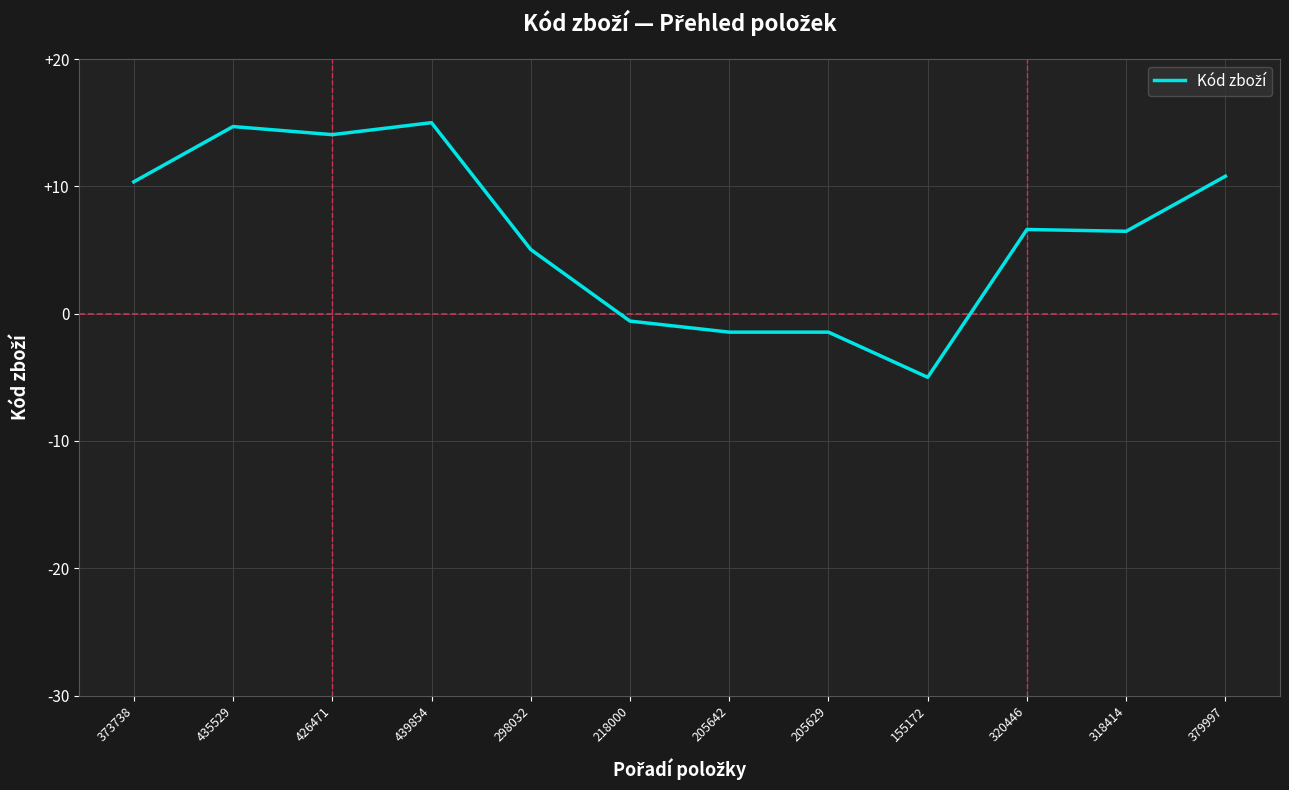

Which label corresponds to the smallest value in the chart?

155172